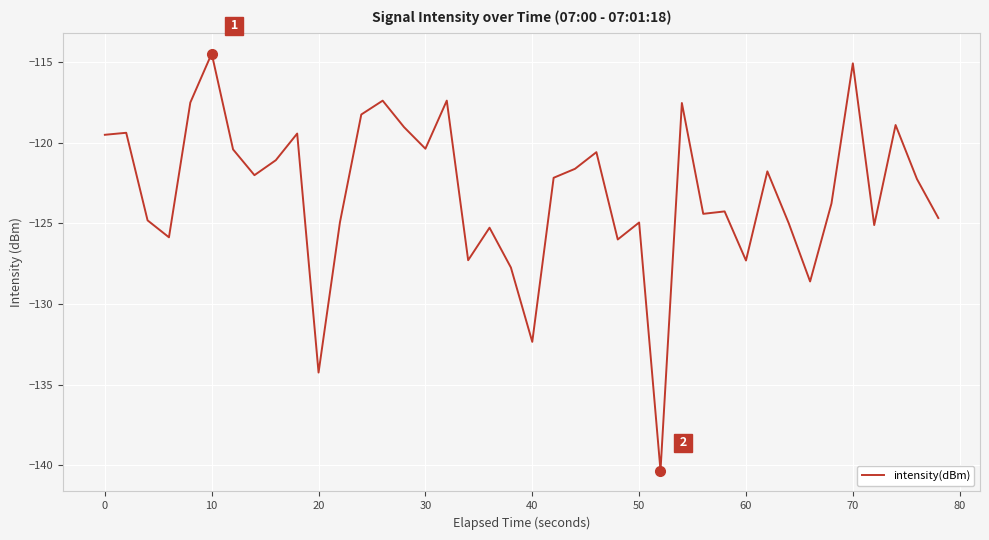

How many series are shown in this chart?

1